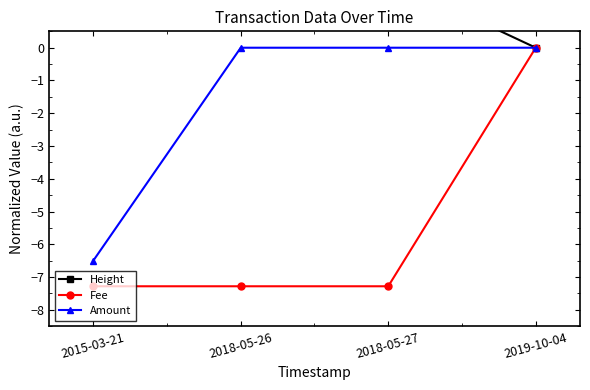

What position from the left is 2018-05-27?

3